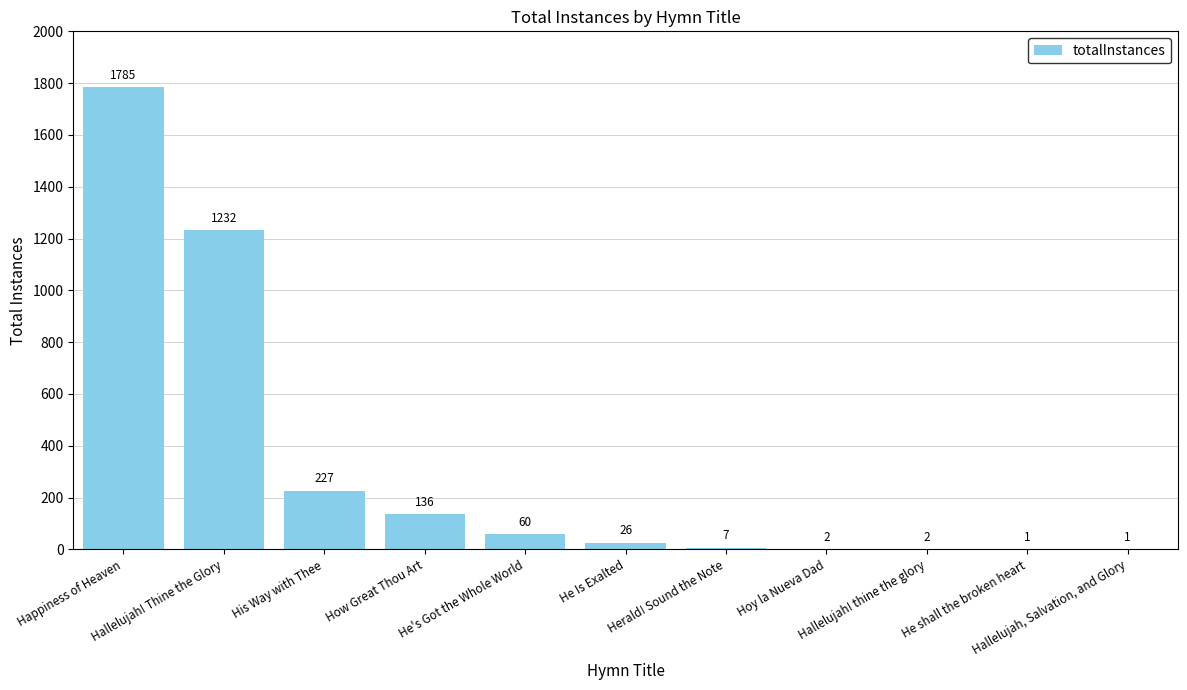

What is the average value?

316